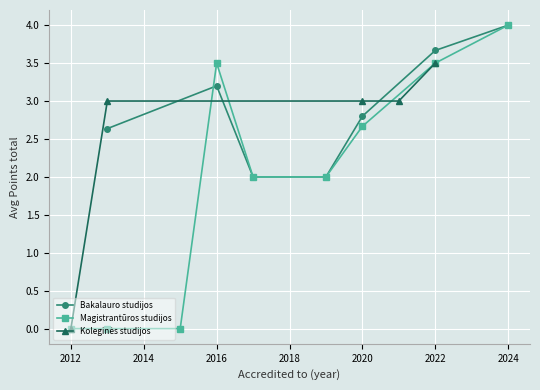

After their last crossing, which series has the higher values: Magistrantūros studijos or Bakalauro studijos?

Bakalauro studijos